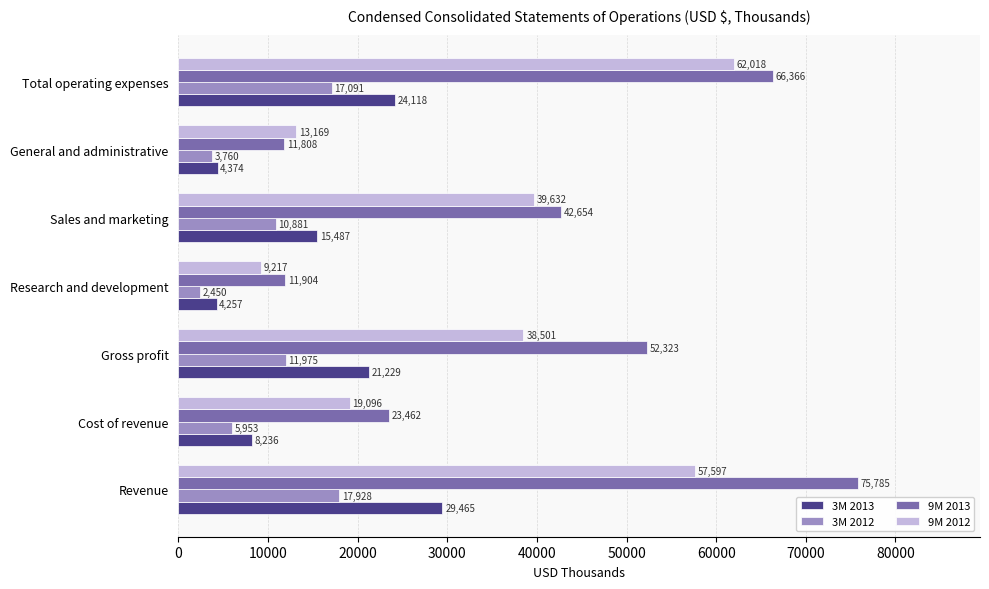

Which series has the widest spread of values?

9M 2013